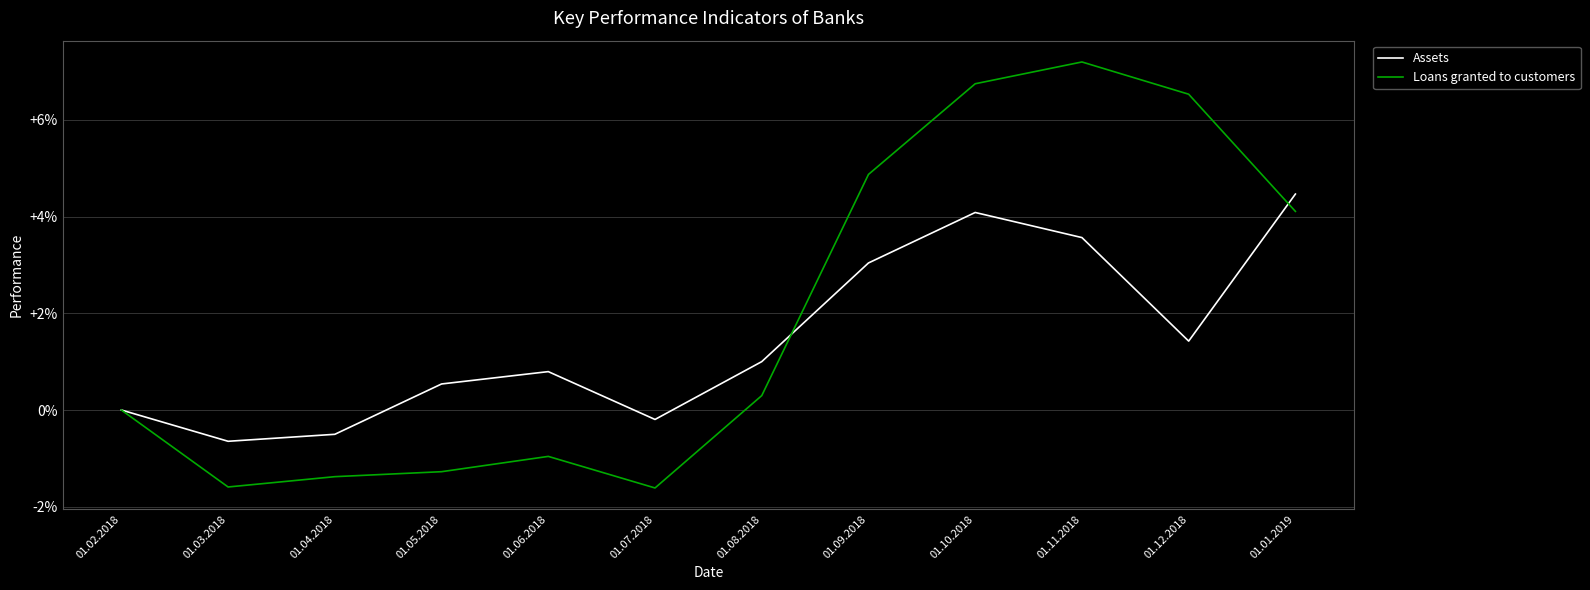

True or false: Loans granted to customers and Assets cross at least once.

True